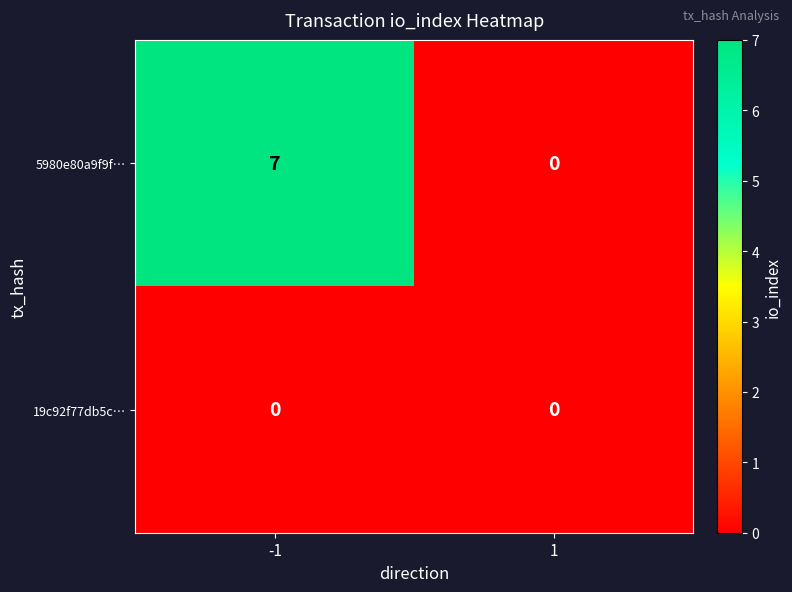

Between -1 and 1, which series saw the biggest shift?

5980e80a9f9f…